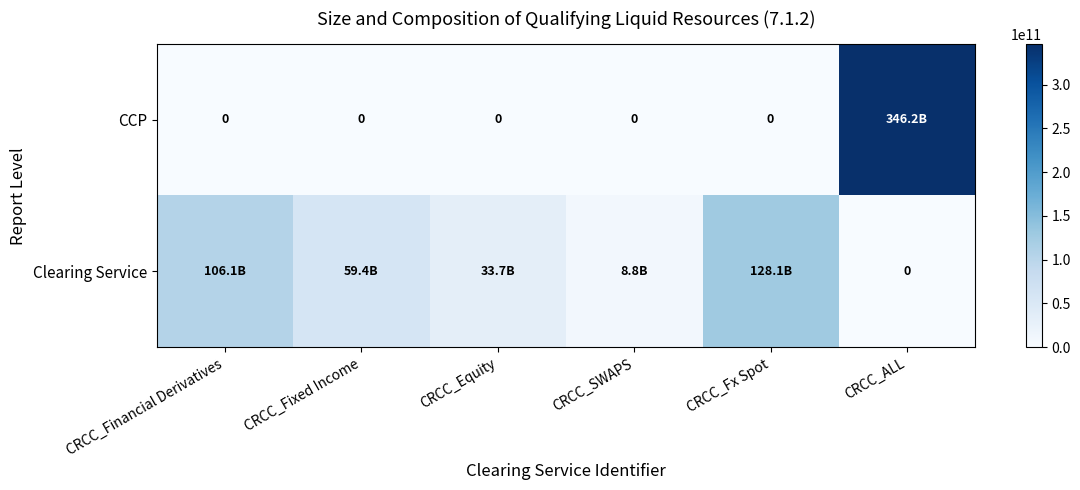

How many values in the CCP series exceed 0?

1